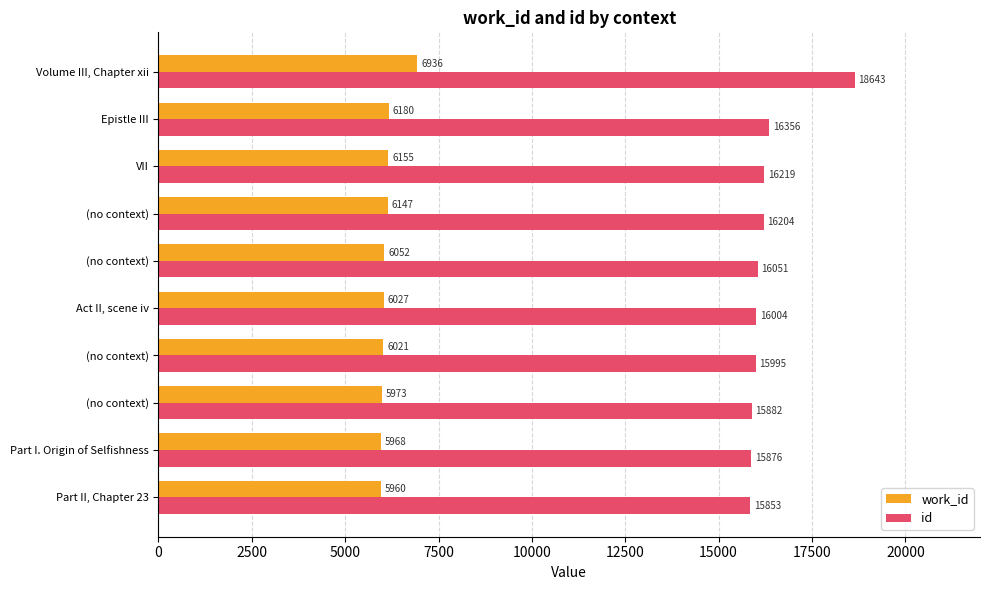

What are all the series names shown in the legend?

work_id, id